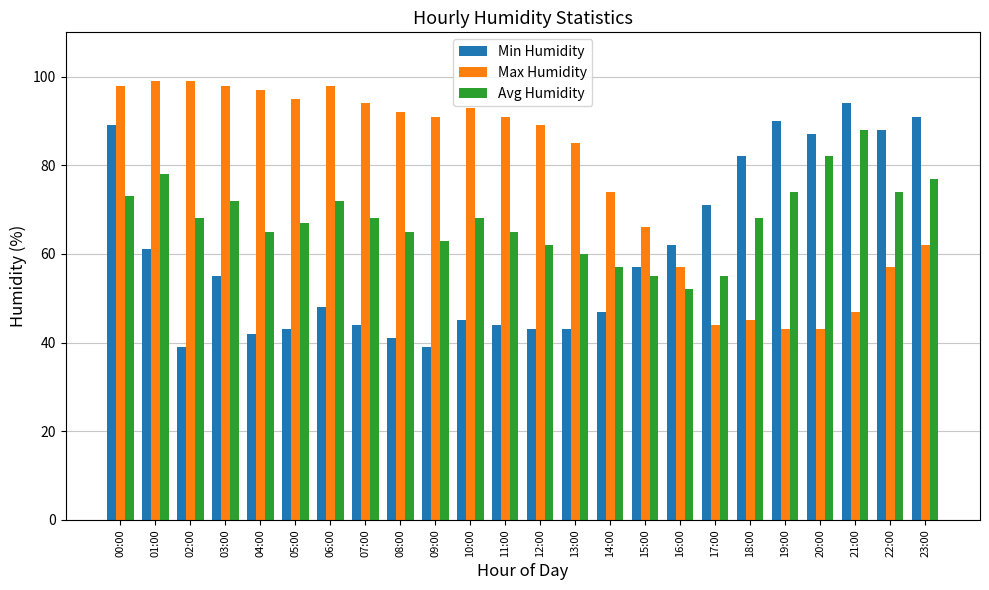

Reading left to right, extract all data points from this chart.

Min Humidity: 89	61	39	55	42	43	48	44	41	39	45	44	43	43	47	57	62	71	82	90	87	94	88	91
Max Humidity: 98	99	99	98	97	95	98	94	92	91	93	91	89	85	74	66	57	44	45	43	43	47	57	62
Avg Humidity: 73	78	68	72	65	67	72	68	65	63	68	65	62	60	57	55	52	55	68	74	82	88	74	77